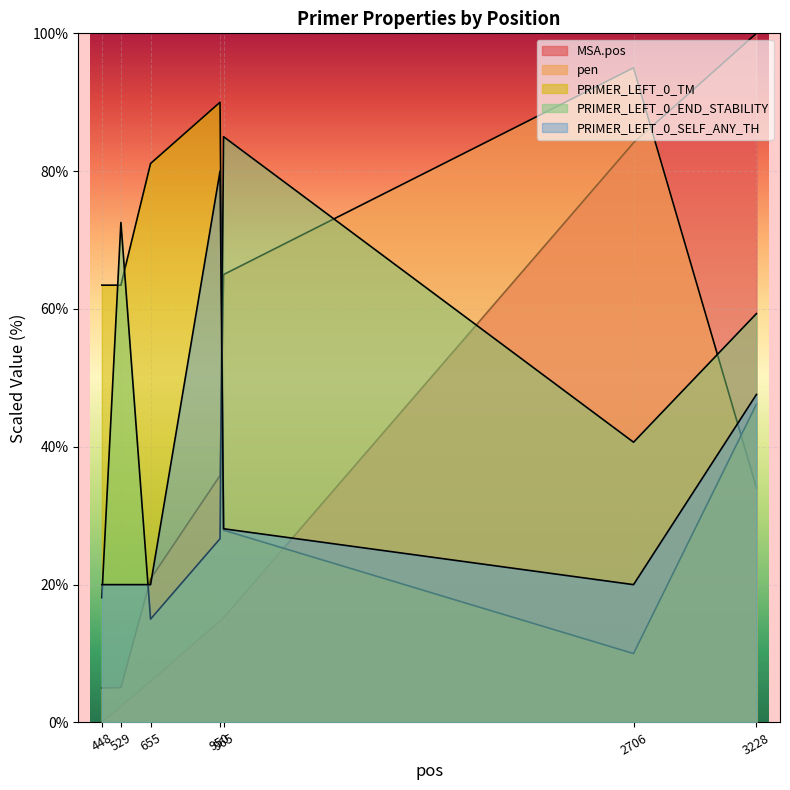

True or false: PRIMER_LEFT_0_SELF_ANY_TH has a value of 28.1 at 965.

True